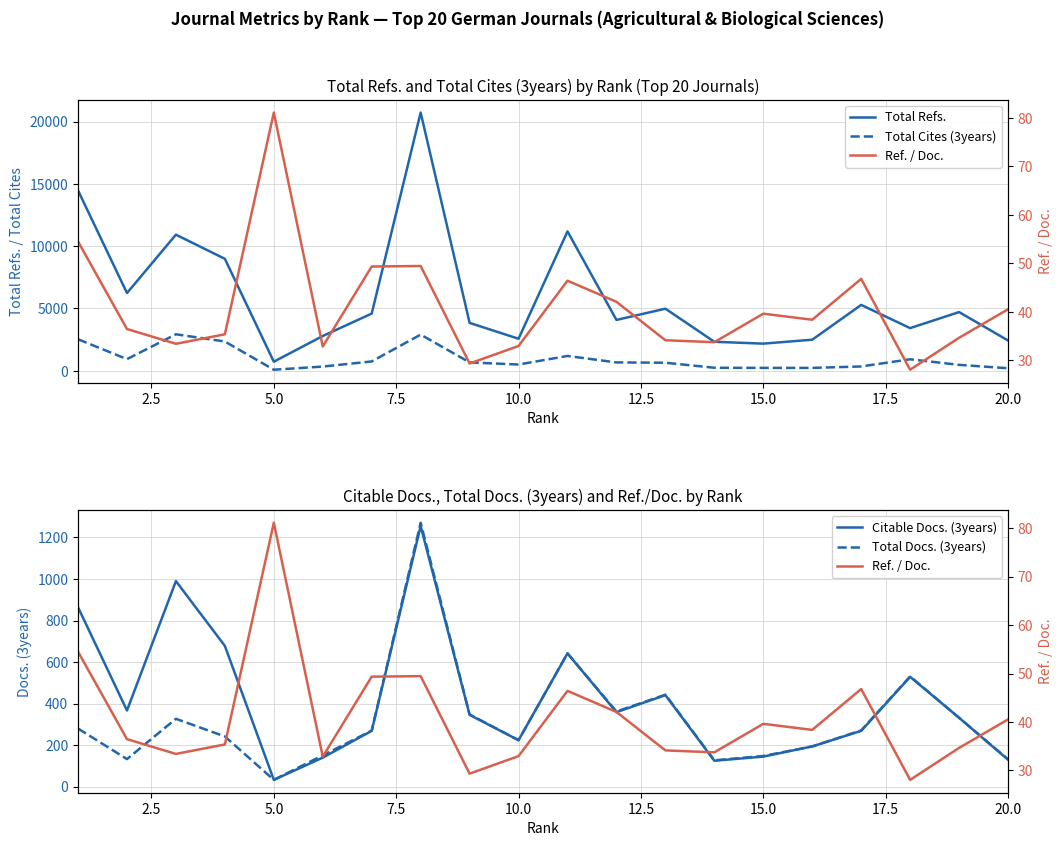

The value of Citable Docs. (3years) at 15.0 is 94. True or false?

False